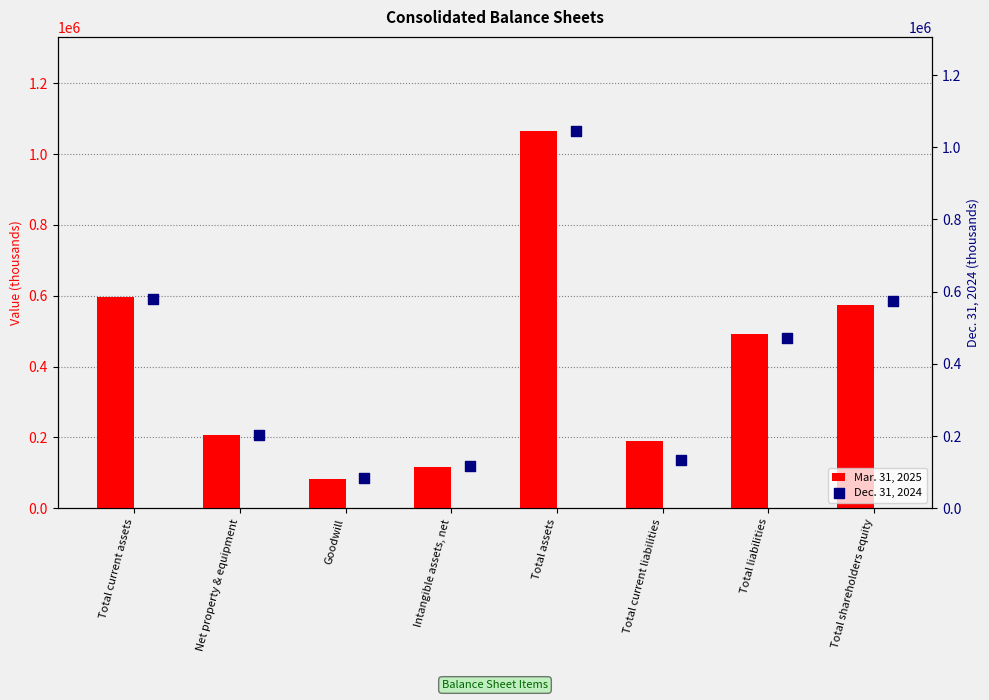

Is it true that Mar. 31, 2025 equals 347132 at Total shareholders equity?

False